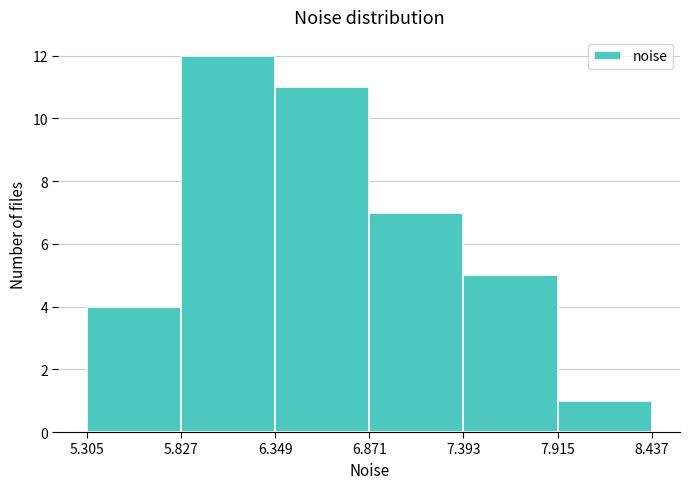

Reading left to right, transcribe this chart: for each bar, give the range it covers on the x-axis and its height. The values are not printed on the chart, so give them approximately, as read against the axis.

5.305 to 5.827: 4
5.827 to 6.349: 12
6.349 to 6.871: 11
6.871 to 7.393: 7
7.393 to 7.915: 5
7.915 to 8.437: 1